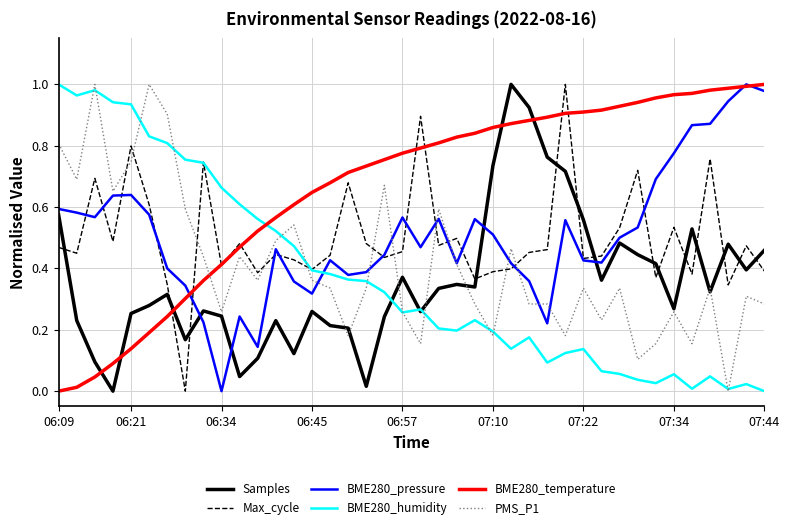

Which series has the largest total across all categories?

BME280_temperature